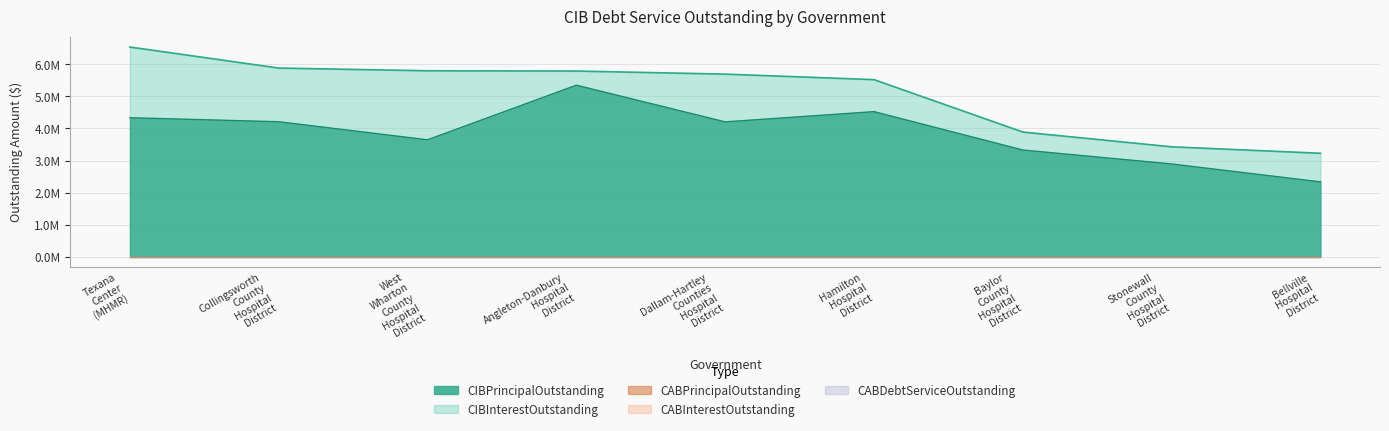

Rank the series at Texana Center (MHMR) from lowest to highest value.

CABPrincipalOutstanding, CABInterestOutstanding, CABDebtServiceOutstanding, CIBInterestOutstanding, CIBPrincipalOutstanding